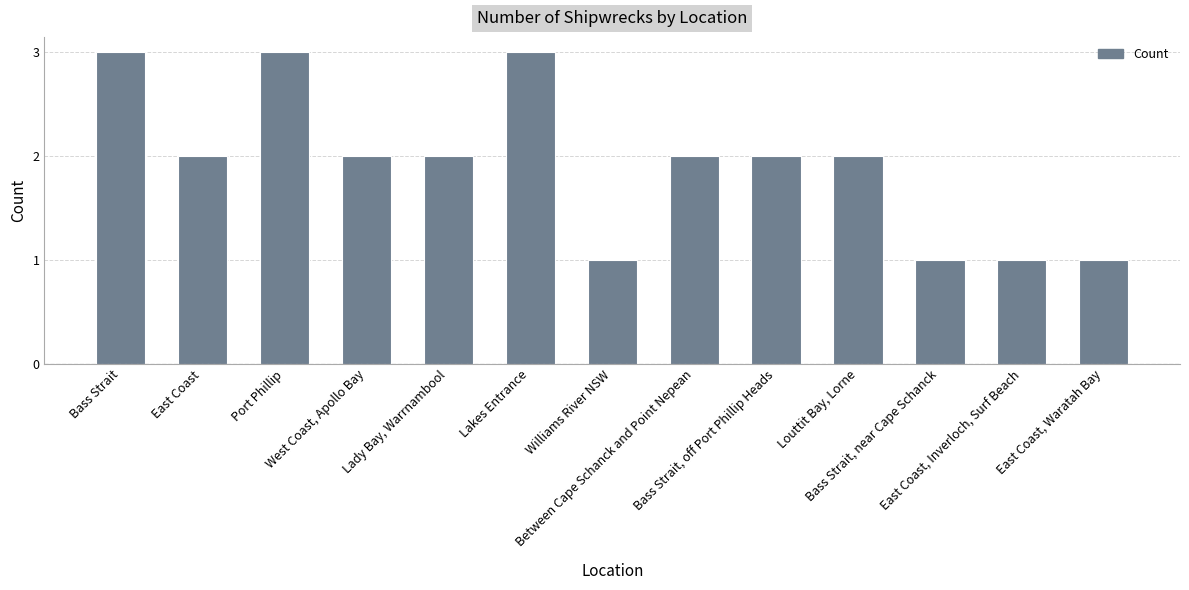

How many series are shown in this chart?

1